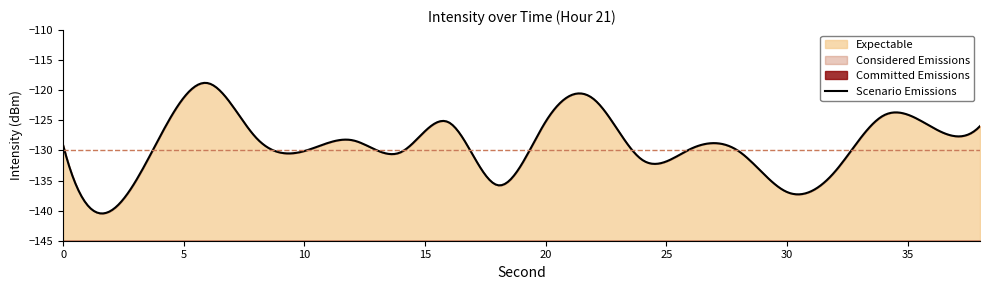

Where does the data first go above -128?

4